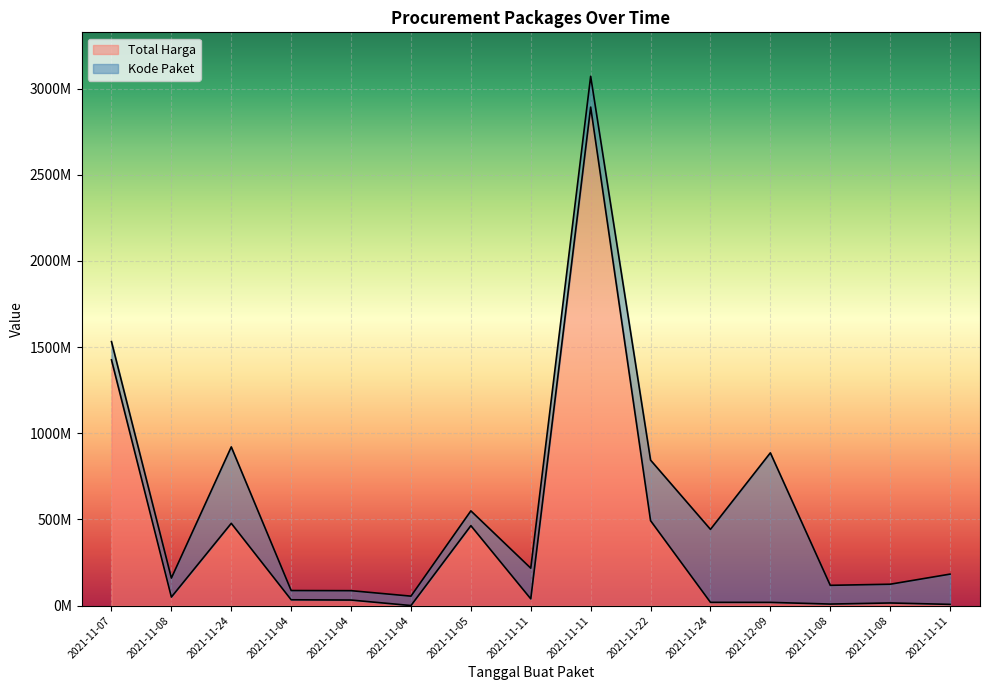

What is the average value?

398596754